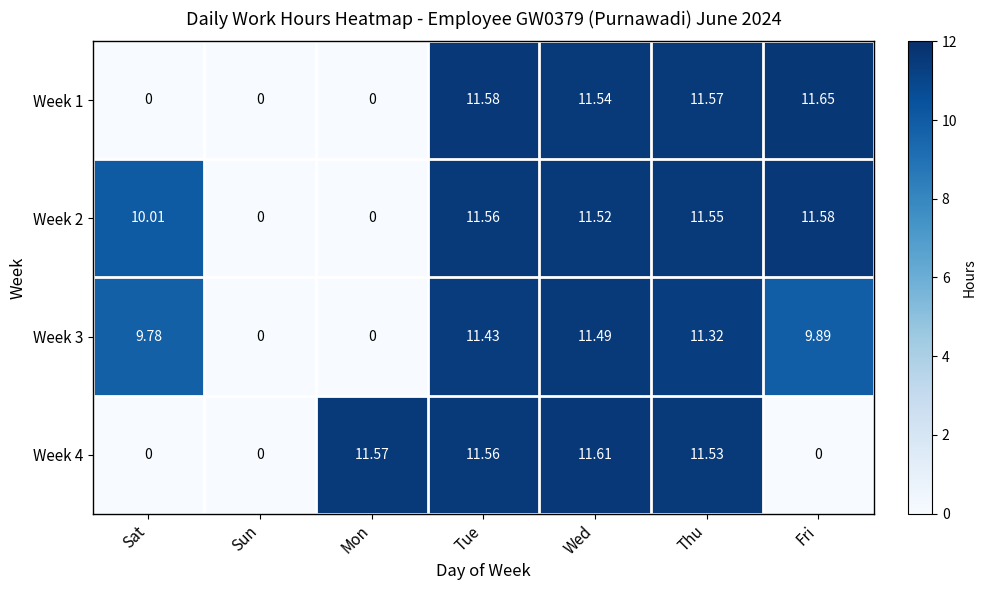

Is the value of Week 2 at Sun greater than the value of Week 3 at Fri?

No